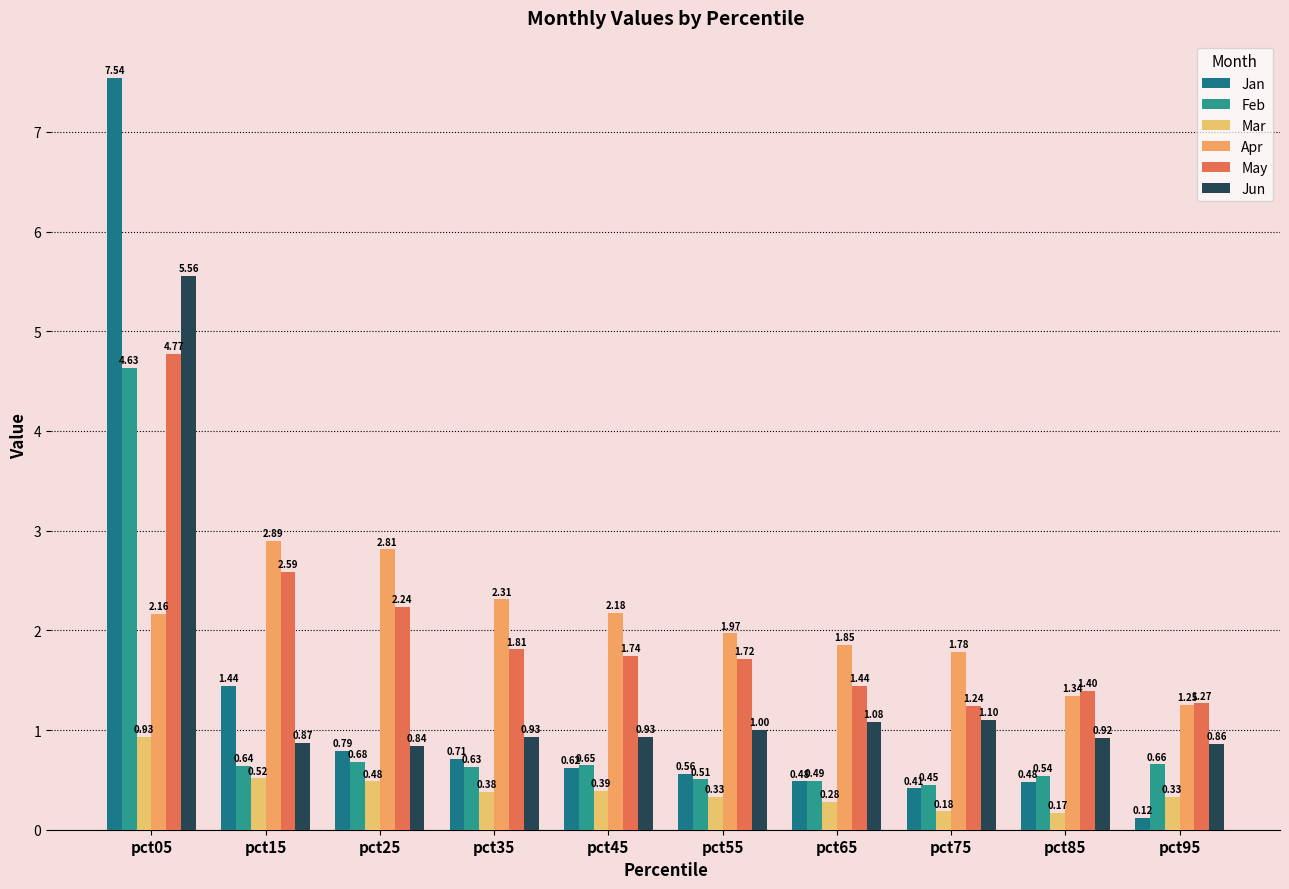

Reading right to left, transcribe all the data shown in this chart.

Jan: pct95=0.1	pct85=0.5	pct75=0.4	pct65=0.5	pct55=0.6	pct45=0.6	pct35=0.7	pct25=0.8	pct15=1.4	pct05=7.5
Feb: pct95=0.7	pct85=0.5	pct75=0.5	pct65=0.5	pct55=0.5	pct45=0.6	pct35=0.6	pct25=0.7	pct15=0.6	pct05=4.6
Mar: pct95=0.3	pct85=0.2	pct75=0.2	pct65=0.3	pct55=0.3	pct45=0.4	pct35=0.4	pct25=0.5	pct15=0.5	pct05=0.9
Apr: pct95=1.2	pct85=1.3	pct75=1.8	pct65=1.9	pct55=2.0	pct45=2.2	pct35=2.3	pct25=2.8	pct15=2.9	pct05=2.2
May: pct95=1.3	pct85=1.4	pct75=1.2	pct65=1.4	pct55=1.7	pct45=1.7	pct35=1.8	pct25=2.2	pct15=2.6	pct05=4.8
Jun: pct95=0.9	pct85=0.9	pct75=1.1	pct65=1.1	pct55=1.0	pct45=0.9	pct35=0.9	pct25=0.8	pct15=0.9	pct05=5.6